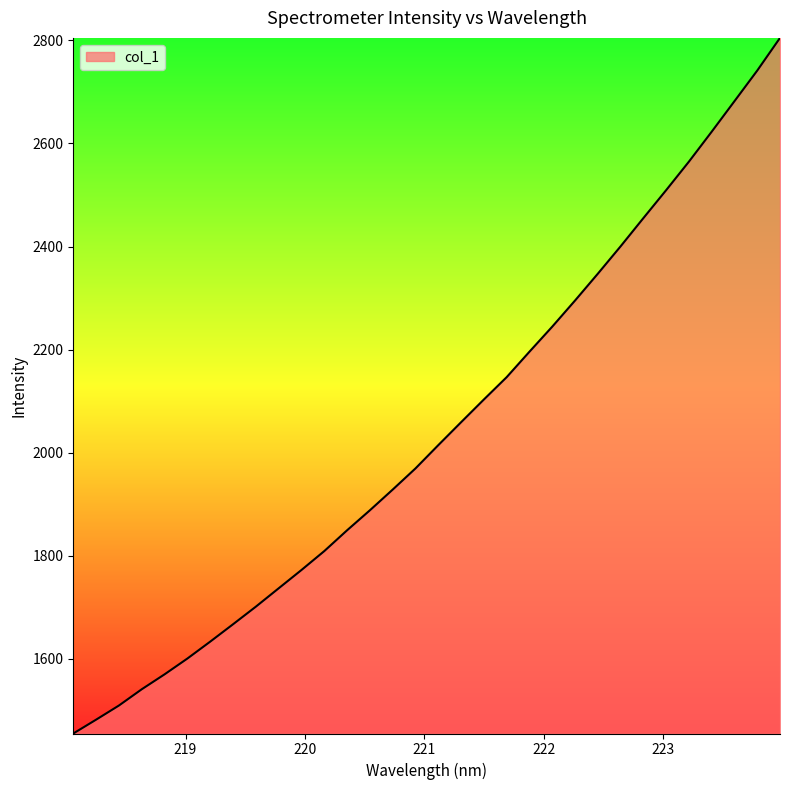

How many lines are shown in the chart?

1